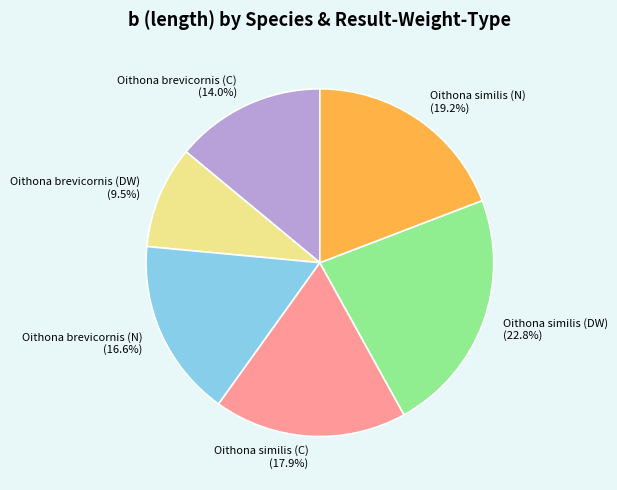

What percentage is the Oithona similis (DW) slice, to the nearest percent?

23%